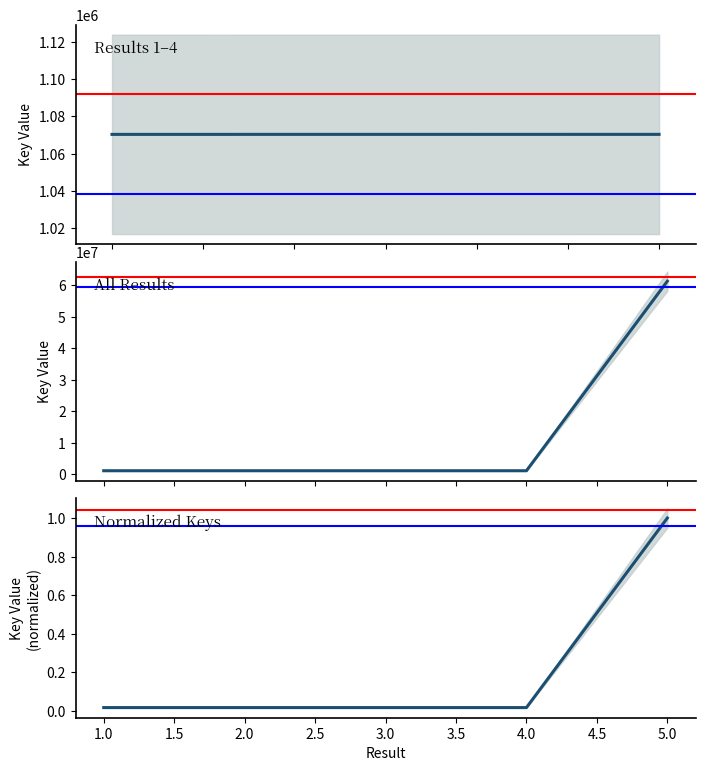

Where is the first local minimum for Key?

3.0